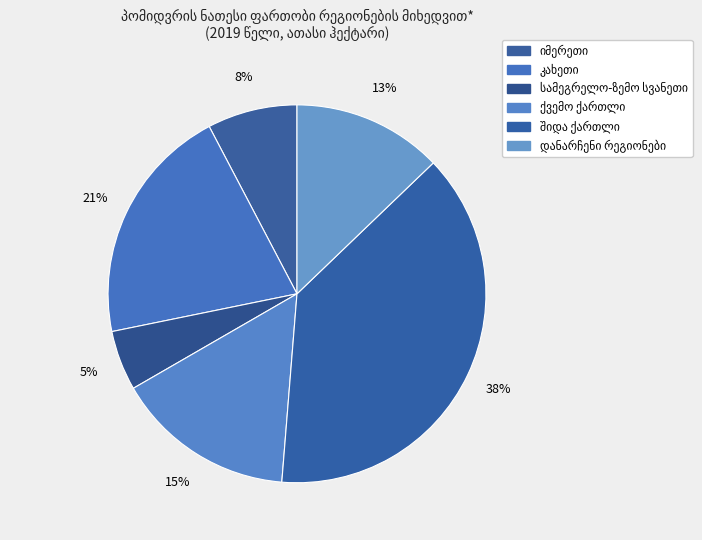

To the nearest percent, what is the difference between the largest and smallest slice percentages?

33%